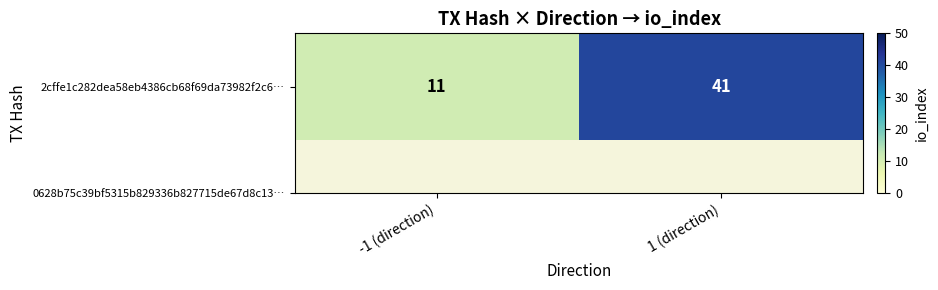

What is the maximum value shown in the chart?

41